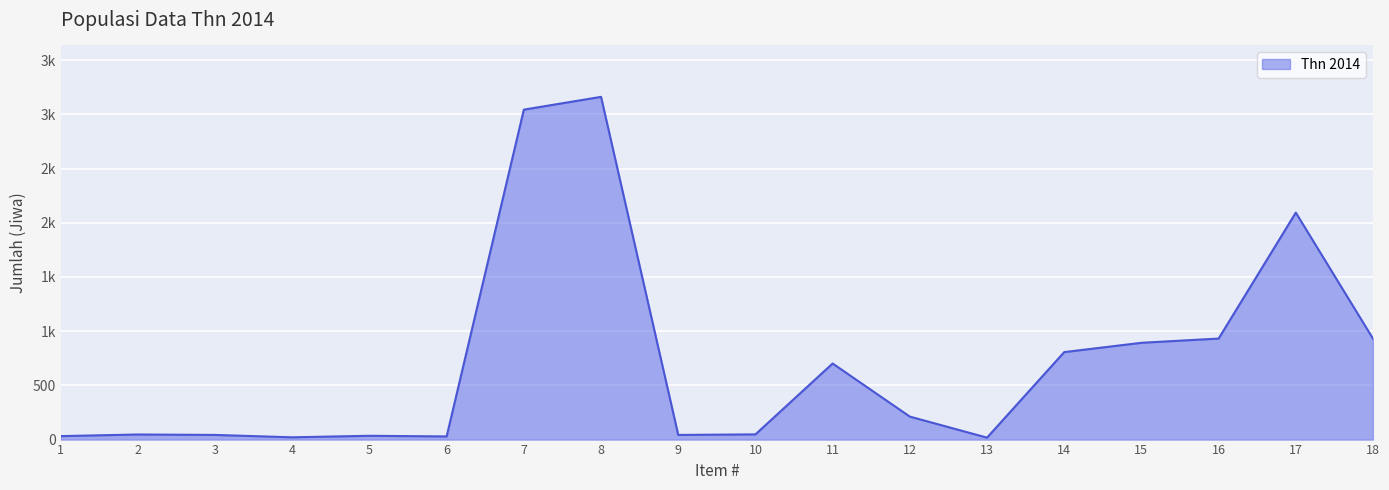

Does the chart display data point markers on the line(s)?

No